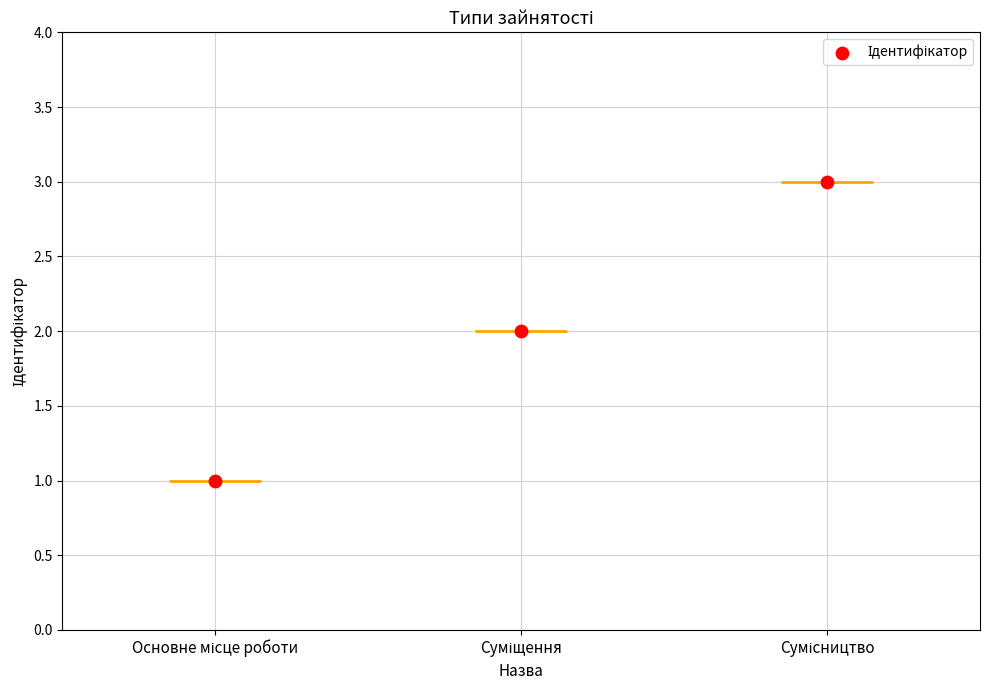

What is the change in value from Суміщення to Сумісництво?

+1